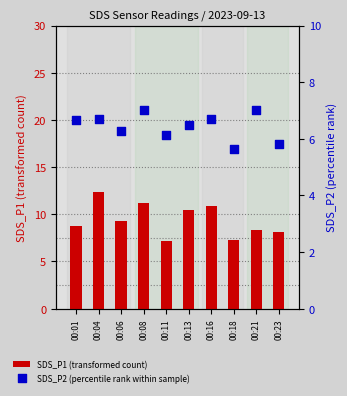

At which category is the sum across all series the highest?

00:04